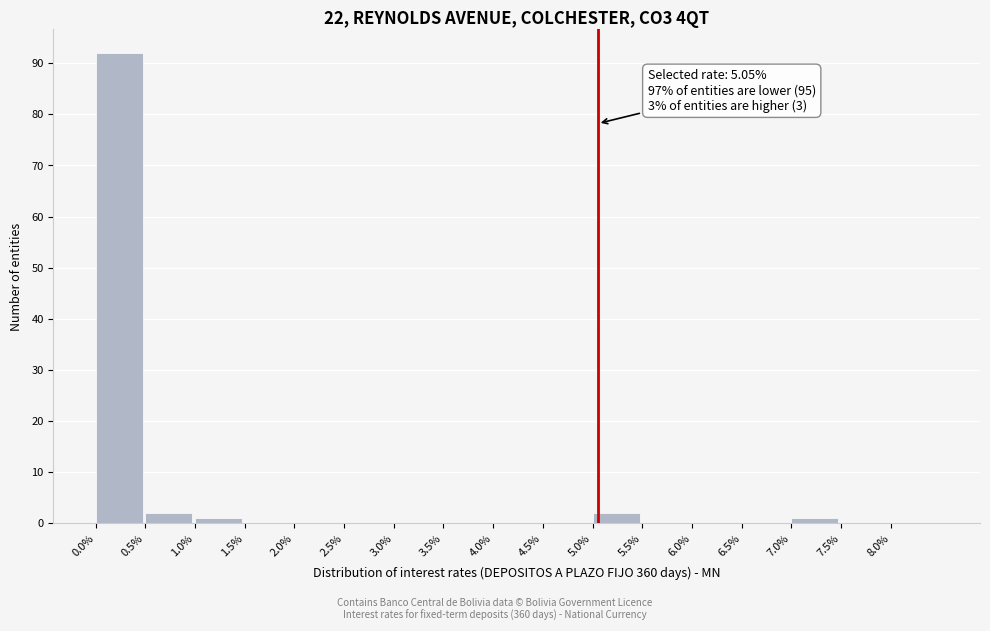

Which range on the x-axis has the tallest bar?

0.0 to 0.5